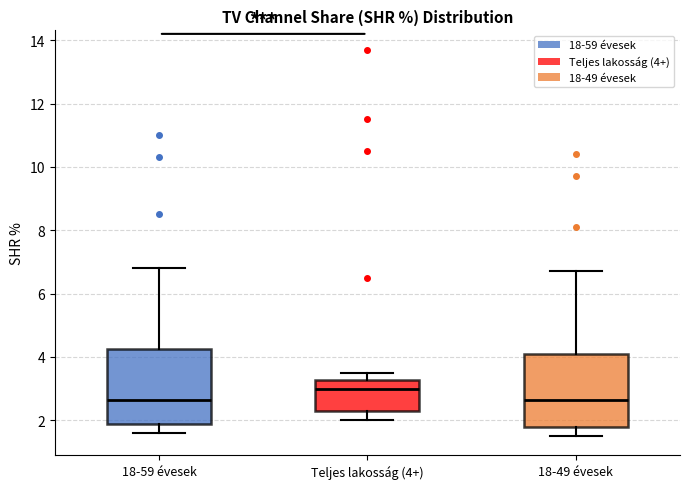

Reading left to right, transcribe this box plot: for each box, give where its median line is, the range the box spans, and where its two whiskers end, as read against the y-axis. The values are not printed on the chart, so give them approximately, as read against the axis.

18-59 évesek: median 2.6, box 1.8 to 4.2, whiskers 1.6 to 6.8
Teljes lakosság (4+): median 3.0, box 2.2 to 3.2, whiskers 2.0 to 3.6
18-49 évesek: median 2.6, box 1.8 to 4.2, whiskers 1.6 to 6.8